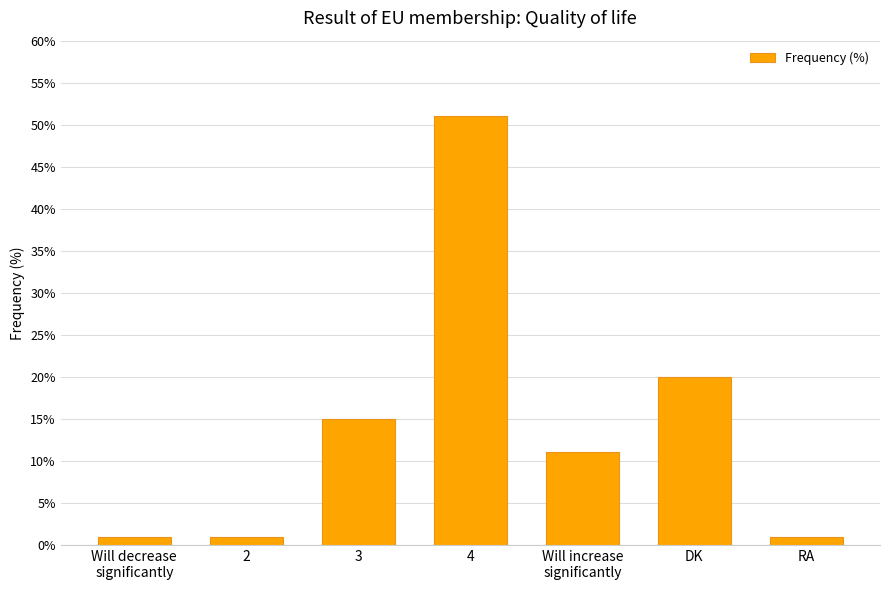

True or false: the data shows 1 at 2.

True